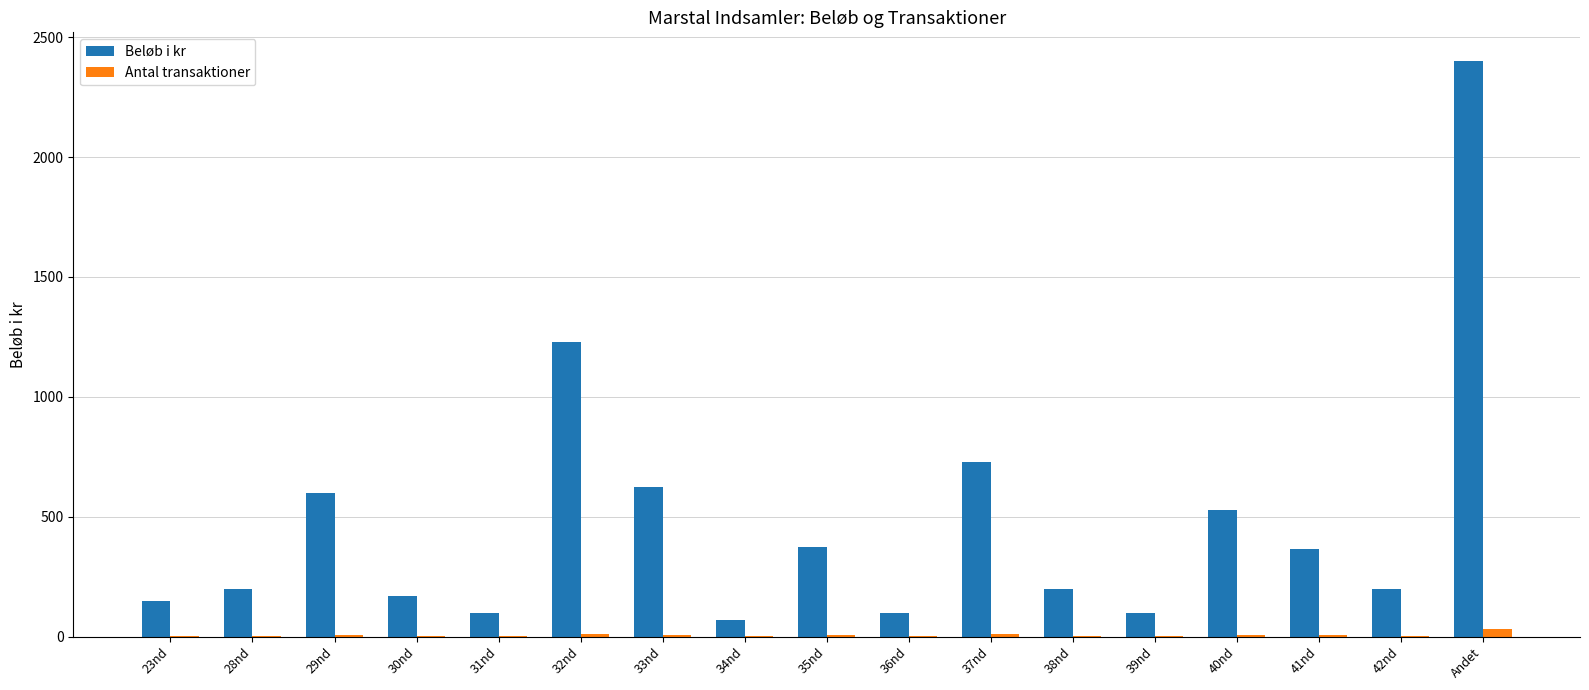

Is the value of Antal transaktioner at 40nd greater than the value of Beløb i kr at 39nd?

No